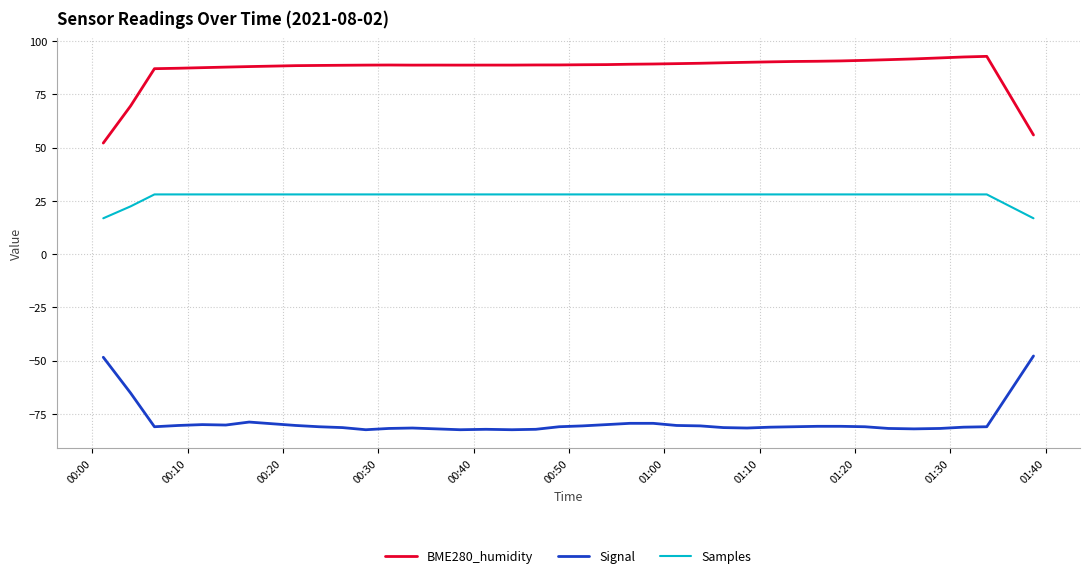

Which series has the largest total across all categories?

BME280_humidity